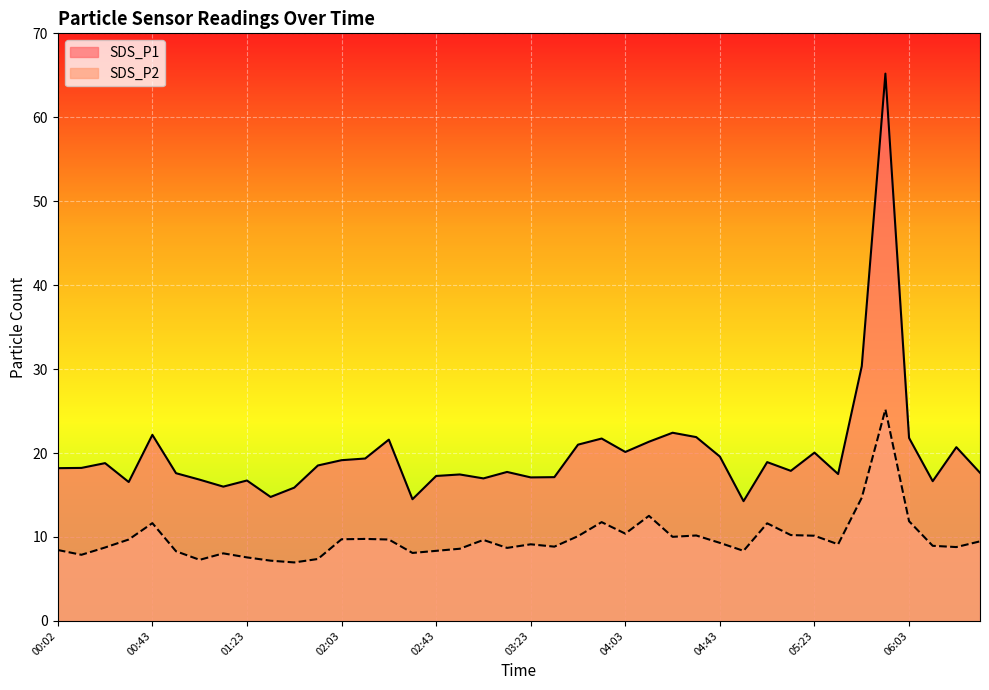

Reading right to left, extract all data points from this chart.

SDS_P1: 17.6	20.7	16.6	21.8	65.2	30.4	17.5	20.1	17.9	18.9	14.3	19.6	21.9	22.4	21.4	20.1	21.7	21.0	17.1	17.1	17.8	17.0	17.4	17.3	14.5	21.6	19.4	19.1	18.5	15.9	14.8	16.7	16.0	16.8	17.6	22.2	16.6	18.8	18.2	18.2
SDS_P2: 9.5	8.8	8.9	11.9	25.2	14.7	9.1	10.2	10.2	11.6	8.3	9.3	10.2	10.0	12.5	10.4	11.8	10.1	8.8	9.1	8.7	9.7	8.6	8.3	8.1	9.7	9.8	9.7	7.4	7.0	7.2	7.6	8.1	7.3	8.3	11.7	9.7	8.8	7.9	8.4